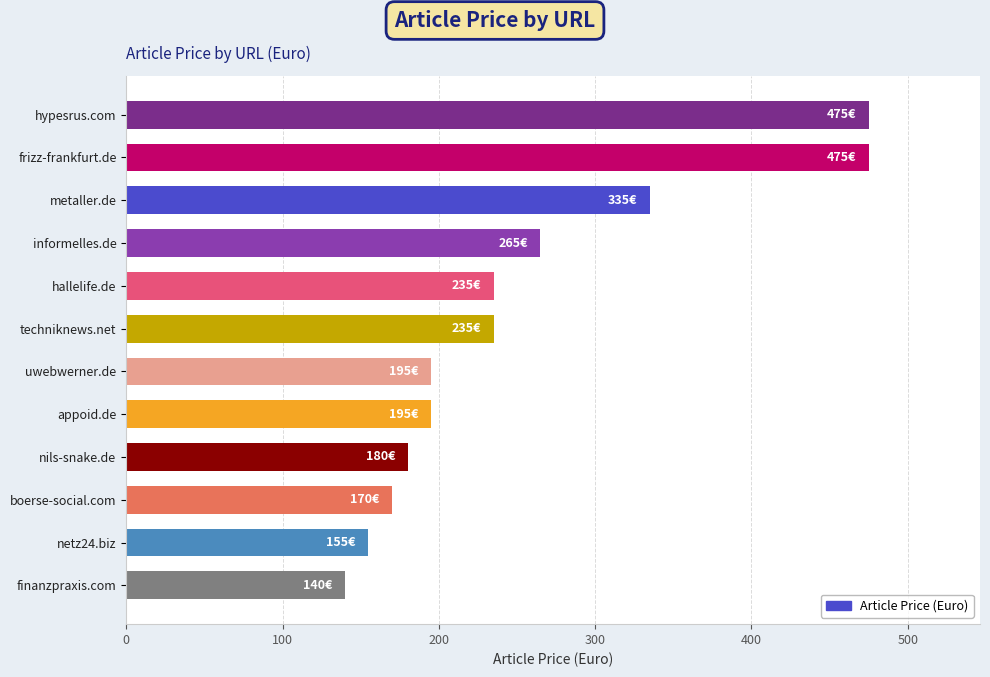

Does the chart contain any negative values?

No